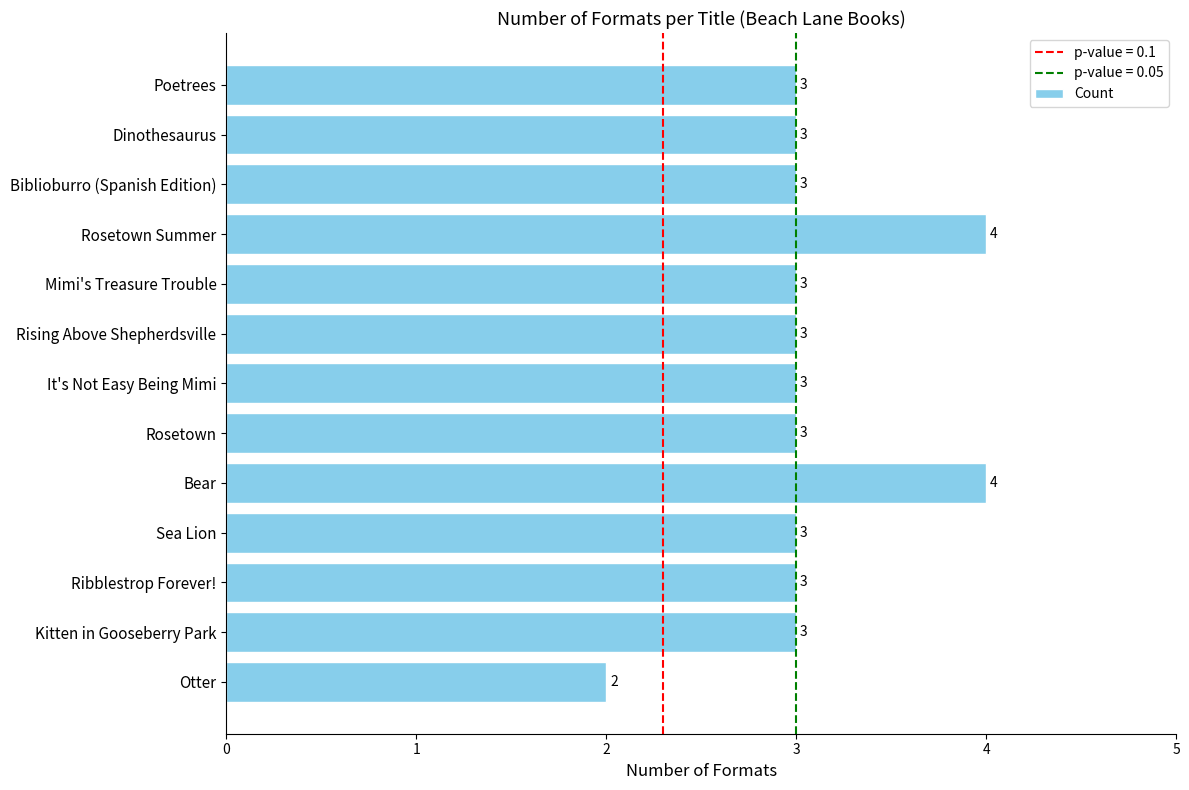

What is the greatest value displayed?

4